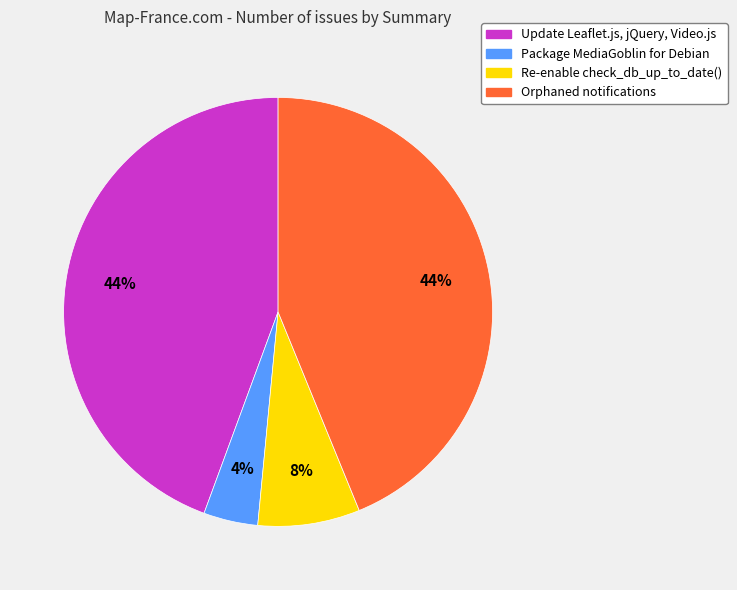

Do Update Leaflet.js, jQuery, Video.js and Re-enable check_db_up_to_date() together represent more than half of the pie?

Yes